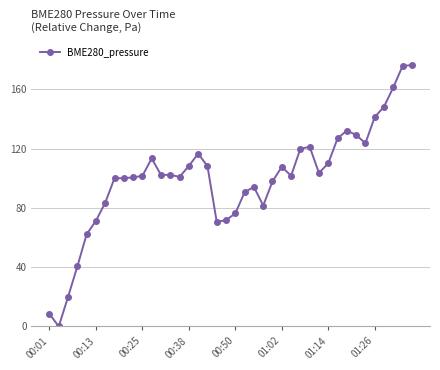

How many values are above zero?

39